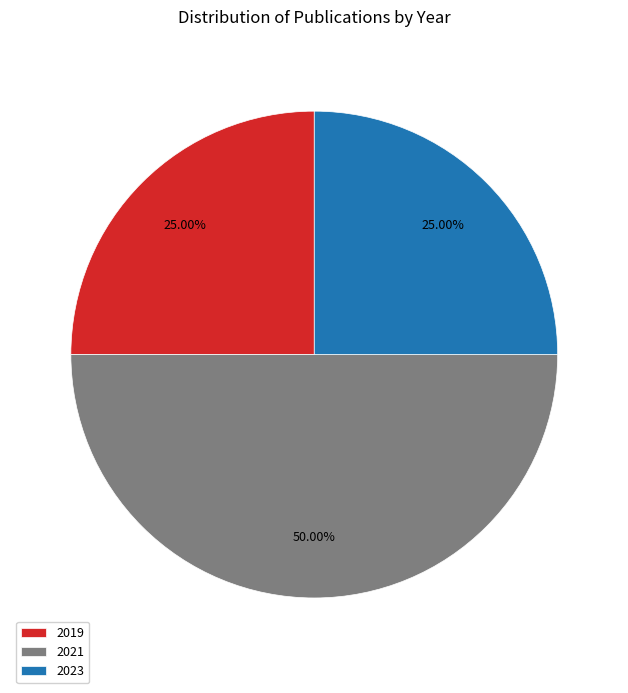

To the nearest percent, what is the average slice percentage?

33%